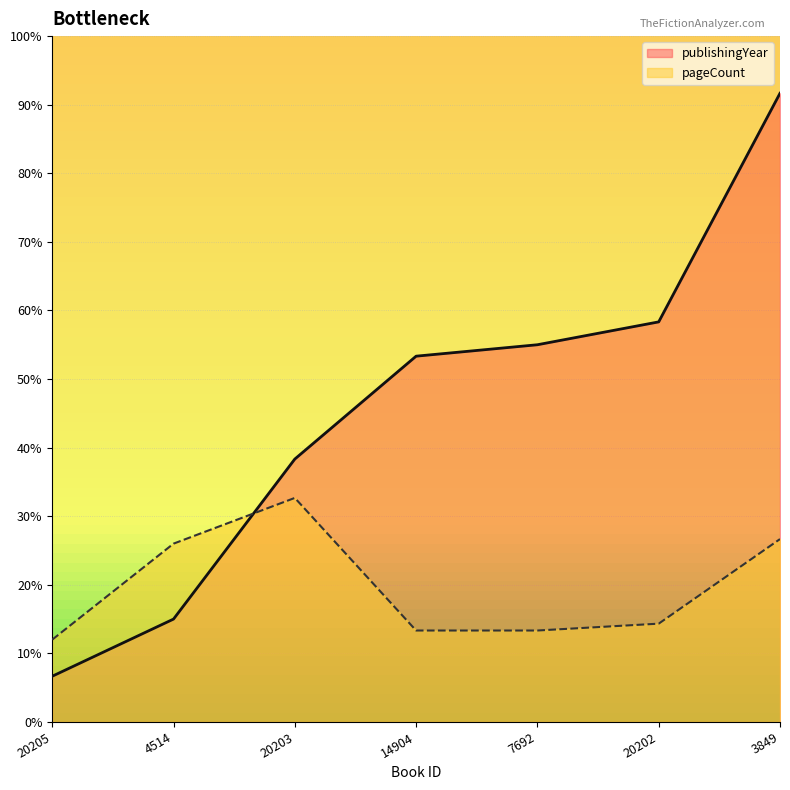

Reading left to right, transcribe all the data shown in this chart.

publishingYear: 40	90	230	320	330	350	550
pageCount: 72	156	196	80	80	86	160